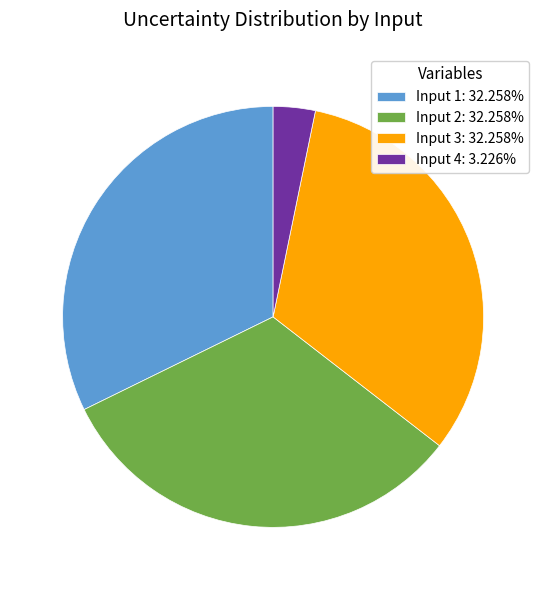

Combined, do Input 3: 32.258% and Input 1: 32.258% account for over 50%?

Yes